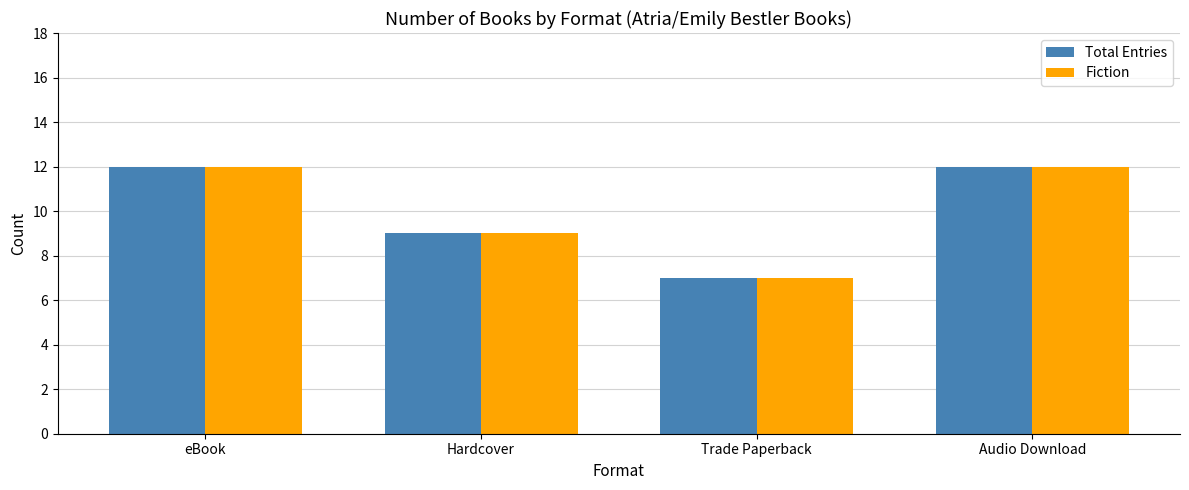

Reading right to left, what are all the values shown in this chart?

Total Entries: Audio Download=12	Trade Paperback=7	Hardcover=9	eBook=12
Fiction: Audio Download=12	Trade Paperback=7	Hardcover=9	eBook=12